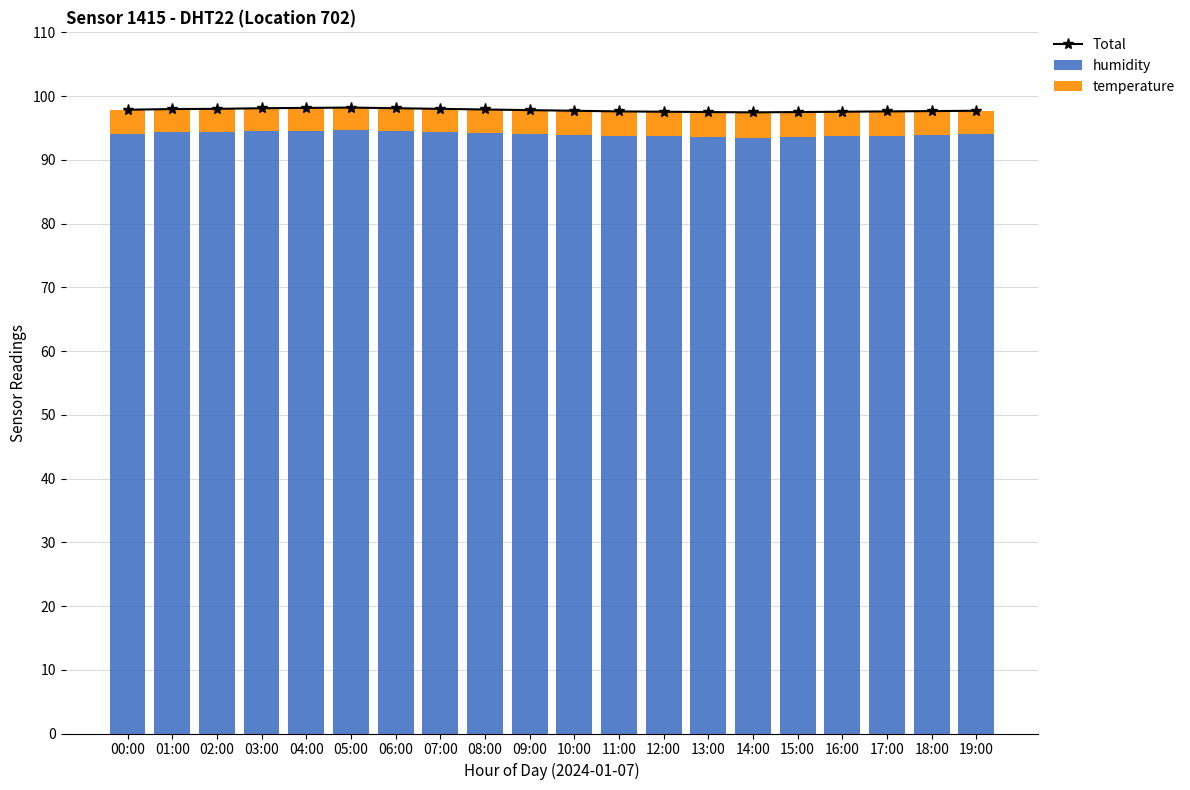

Reading left to right, list all the values displayed in this chart.

Total: 97.9	98.0	98.0	98.1	98.1	98.2	98.1	98.0	97.9	97.8	97.7	97.6	97.5	97.5	97.5	97.5	97.5	97.6	97.7	97.7
humidity: 94.1	94.3	94.3	94.5	94.6	94.7	94.5	94.4	94.2	94.1	94.0	93.8	93.7	93.6	93.5	93.6	93.7	93.8	93.9	94.0
temperature: 3.7	3.6	3.7	3.6	3.5	3.5	3.5	3.6	3.7	3.7	3.8	3.8	3.8	3.9	4.0	3.9	3.8	3.8	3.8	3.7